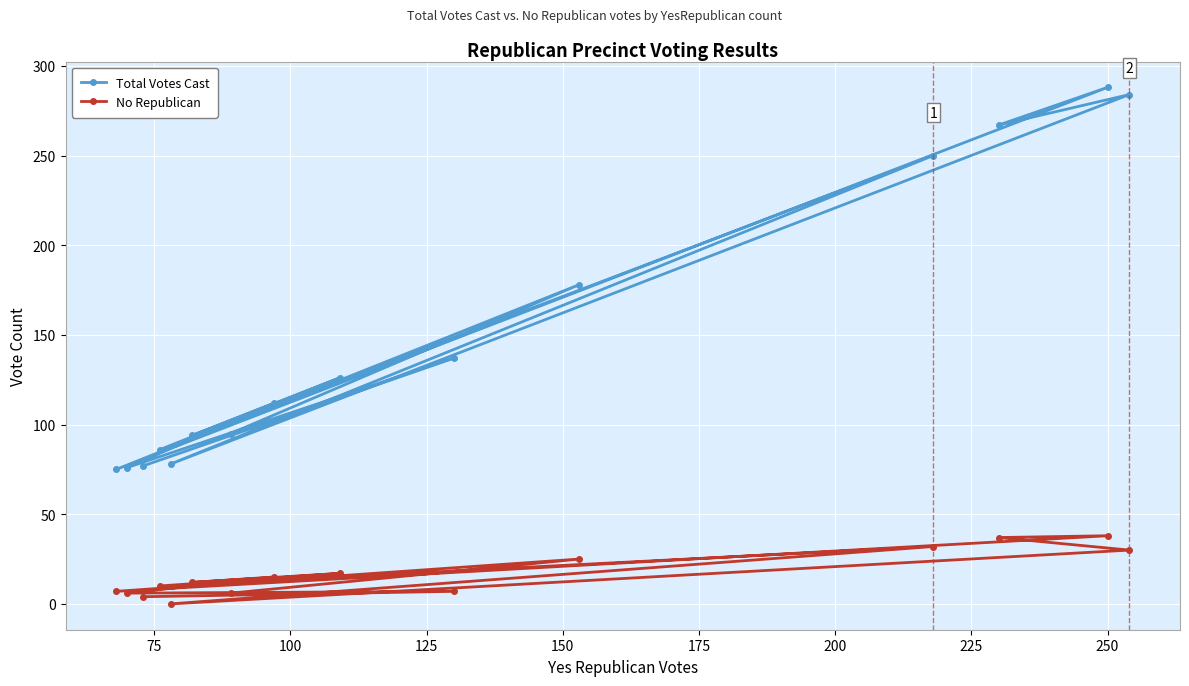

Which series has the widest spread of values?

Total Votes Cast